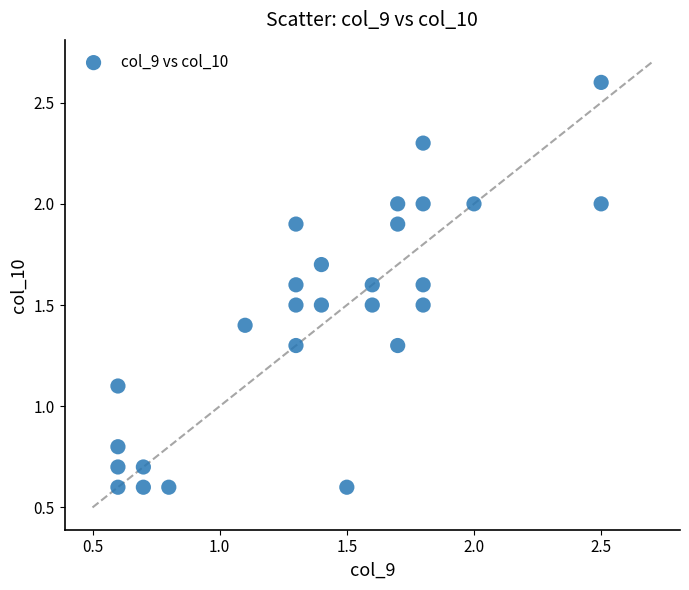

What is the range of X values (max minus min)?

1.9